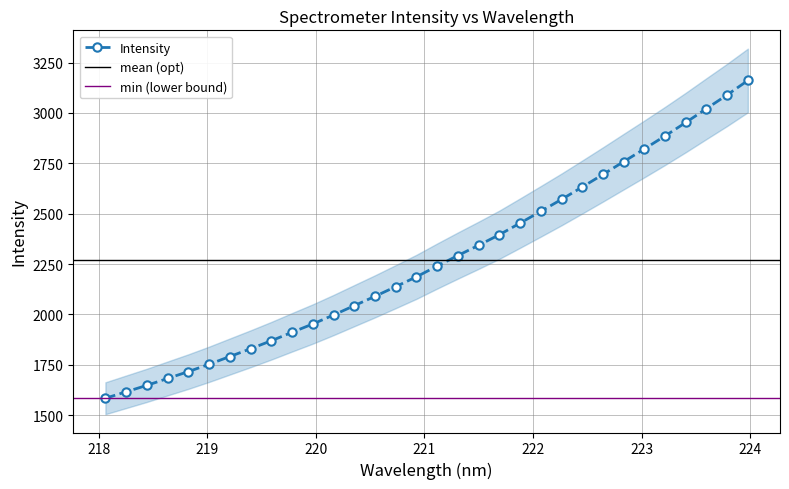

Rank the categories by value from lowest to highest.

218.0596, 218.2508, 218.442, 218.6332, 218.8244, 219.0156, 219.2067, 219.3979, 219.589, 219.7801, 219.9712, 220.1623, 220.3533, 220.5444, 220.7354, 220.9264, 221.1174, 221.3083, 221.4993, 221.6902, 221.8812, 222.0721, 222.263, 222.4538, 222.6447, 222.8355, 223.0264, 223.2172, 223.408, 223.5987, 223.7895, 223.9802